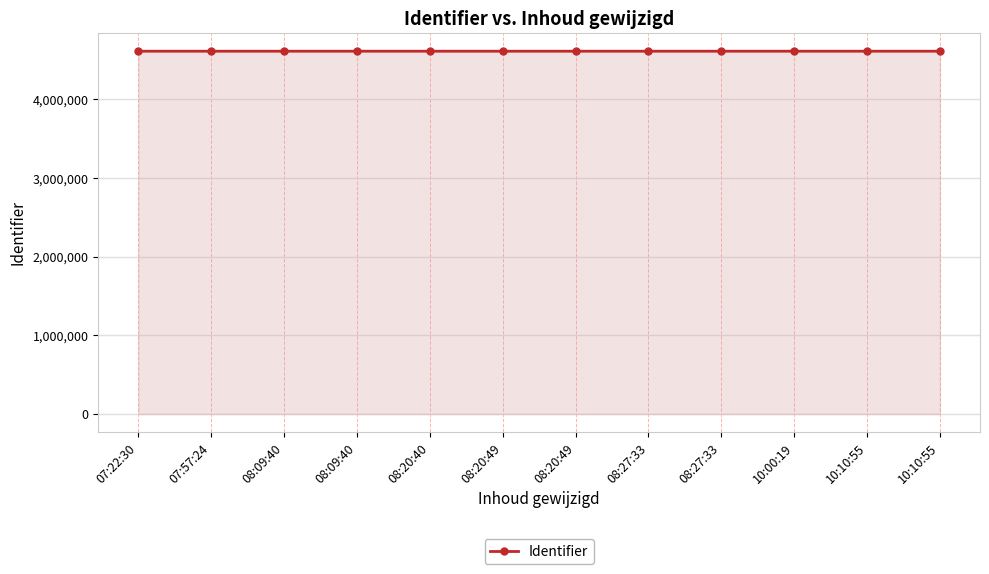

How many values are below 4611540?

6